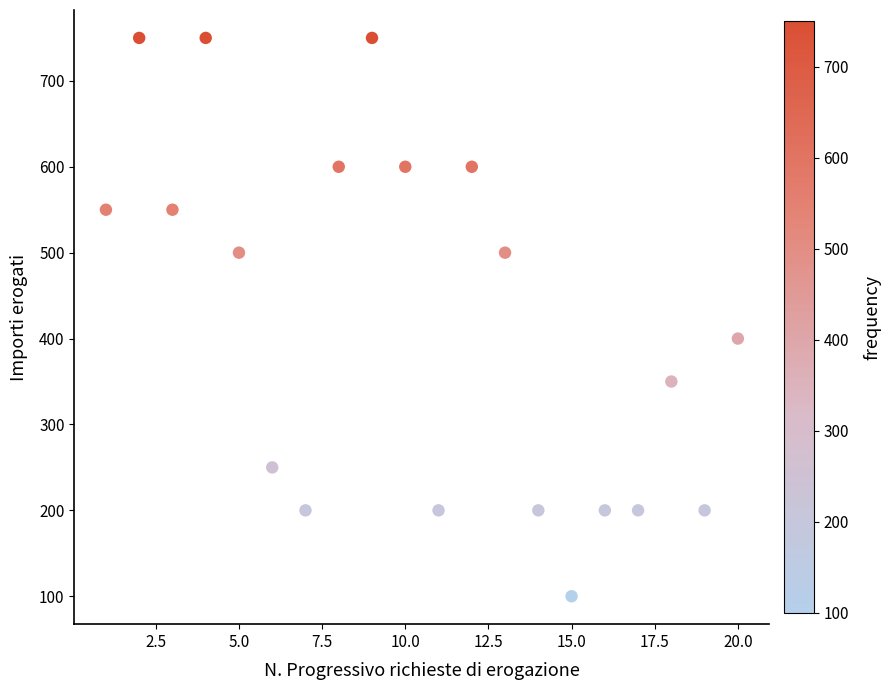

What is the range of Y values (max minus min)?

650